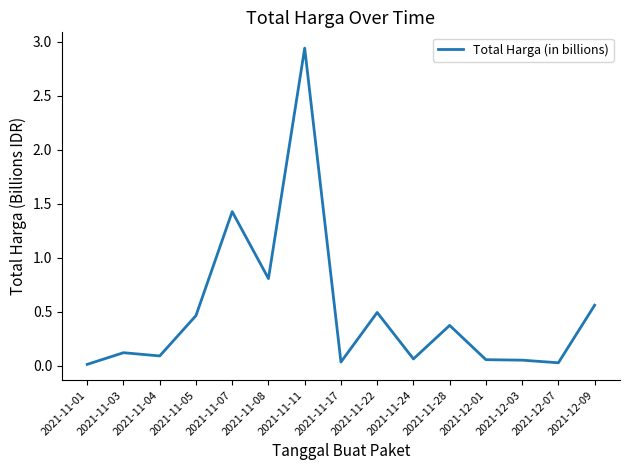

At which label is the value closest to 1?

2021-11-08